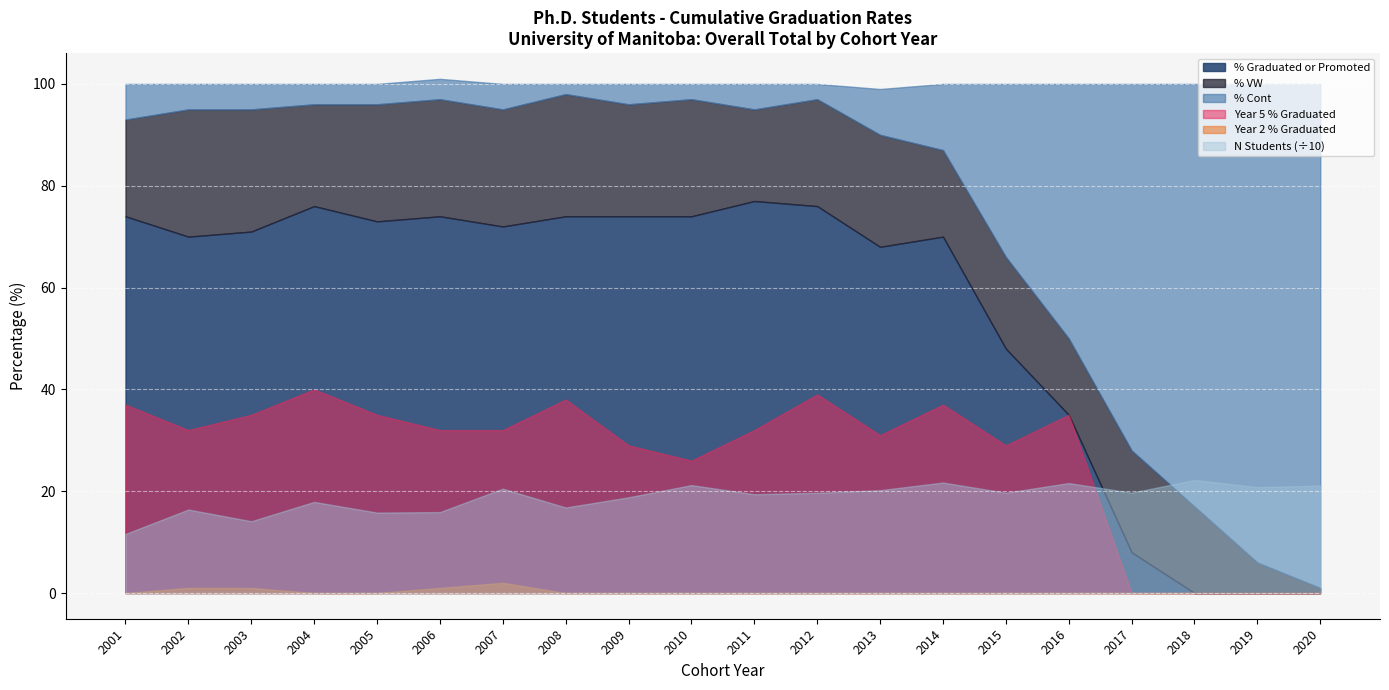

Reading right to left, what are all the values shown in this chart?

% Graduated or Promoted: 0	0	0	8	35	48	70	68	76	77	74	74	74	72	74	73	76	71	70	74
% VW: 1	6	17	20	15	18	17	22	21	18	23	22	24	23	23	23	20	24	25	19
% Cont: 99	94	83	72	50	34	13	9	3	5	3	4	2	5	4	4	4	5	5	7
Number of Students: 211	208	222	197	216	197	217	202	197	194	212	188	168	205	159	158	179	141	164	116
Year 2: 0	0	0	0	0	0	0	0	0	0	0	0	0	2	1	0	0	1	1	0
Year 5: 0	0	0	0	35	29	37	31	39	32	26	29	38	32	32	35	40	35	32	37